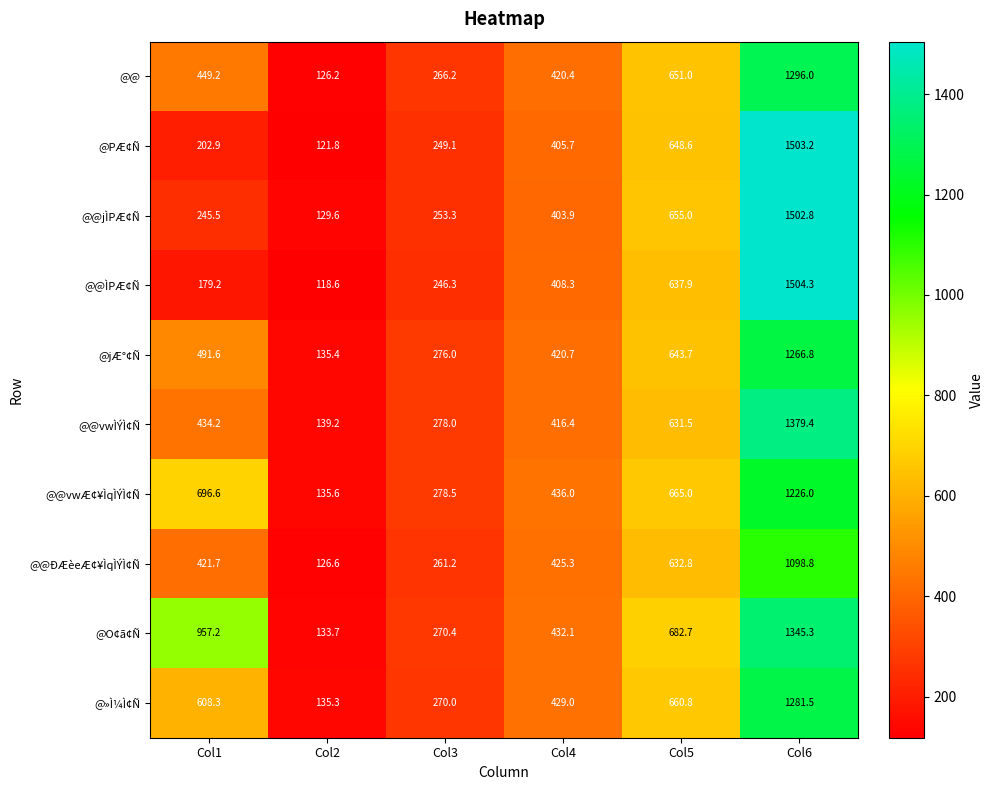

Rank the series by their maximum value, from lowest to highest.

@@ÐÆèeÆ¢¥ÌqÌÝÌ¢Ñ, @@vwÆ¢¥ÌqÌÝÌ¢Ñ, @jÆ°¢Ñ, @»Ì¼Ì¢Ñ, @@, @O¢ã¢Ñ, @@vwÌÝÌ¢Ñ, @@jÌPÆ¢Ñ, @PÆ¢Ñ, @@ÌPÆ¢Ñ